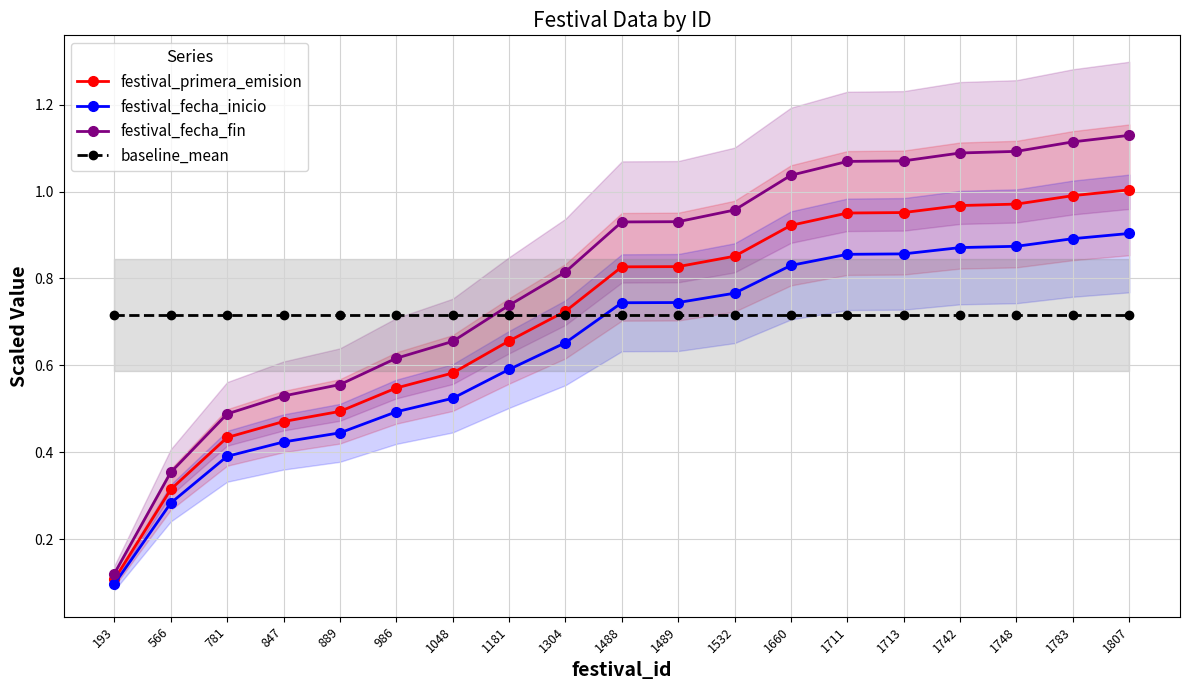

How many series are shown in this chart?

4